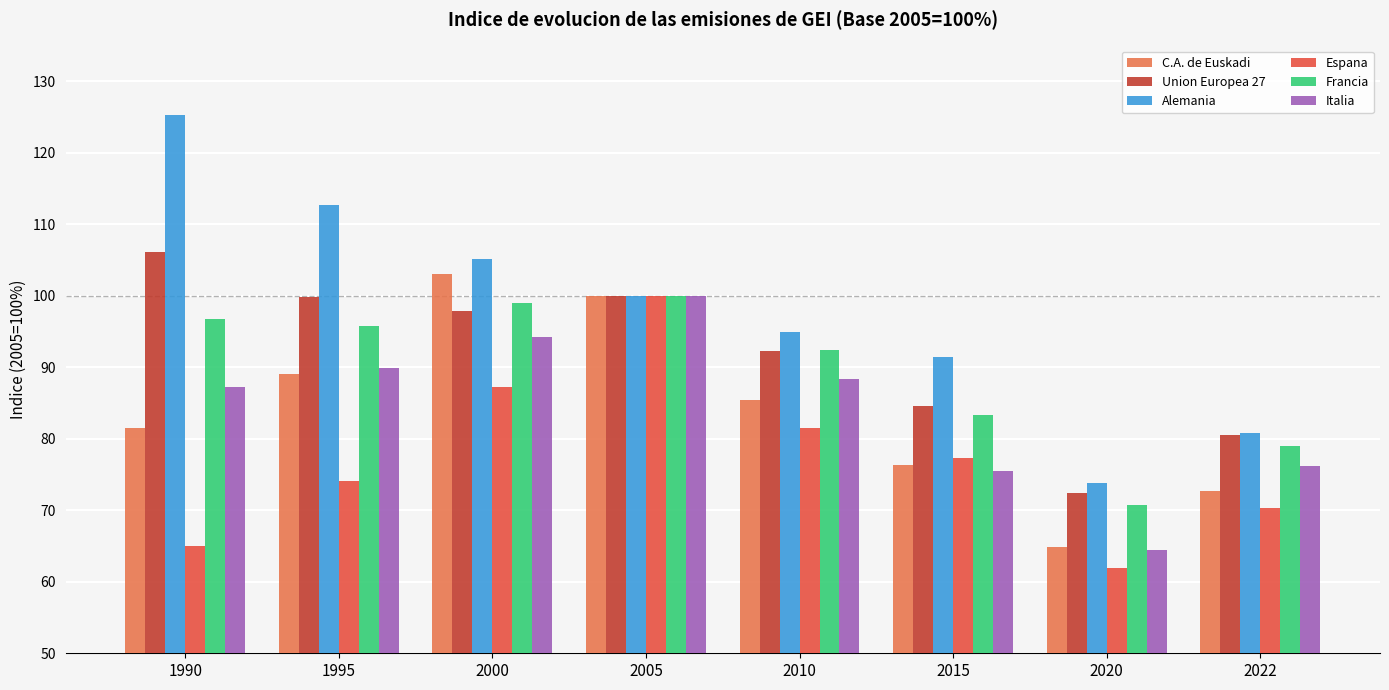

Where does the C.A. de Euskadi series first go above 85?

1995